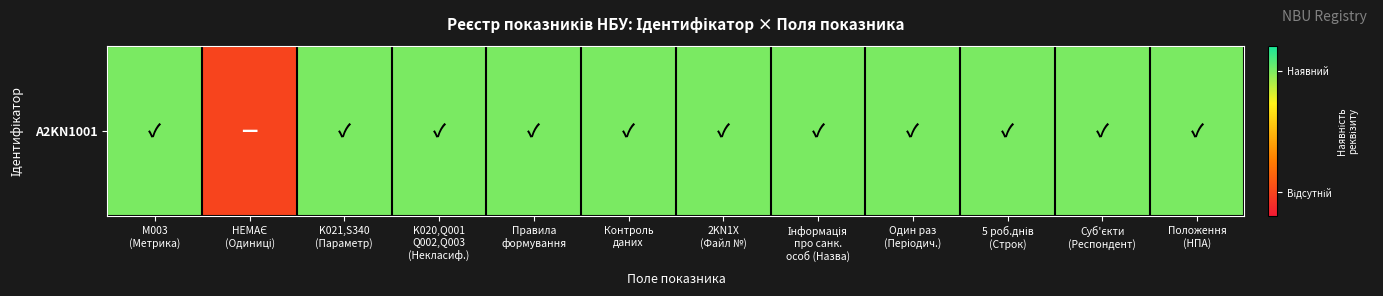

Rank the categories by value from lowest to highest.

НЕМАЄ
(Одиниці), M003
(Метрика), K021,S340
(Параметр), K020,Q001
Q002,Q003
(Некласиф.), Правила
формування, Контроль
даних, 2KN1X
(Файл №), Інформація
про санк.
особ (Назва), Один раз
(Періодич.), 5 роб.днів
(Строк), Суб'єкти
(Респондент), Положення
(НПА)